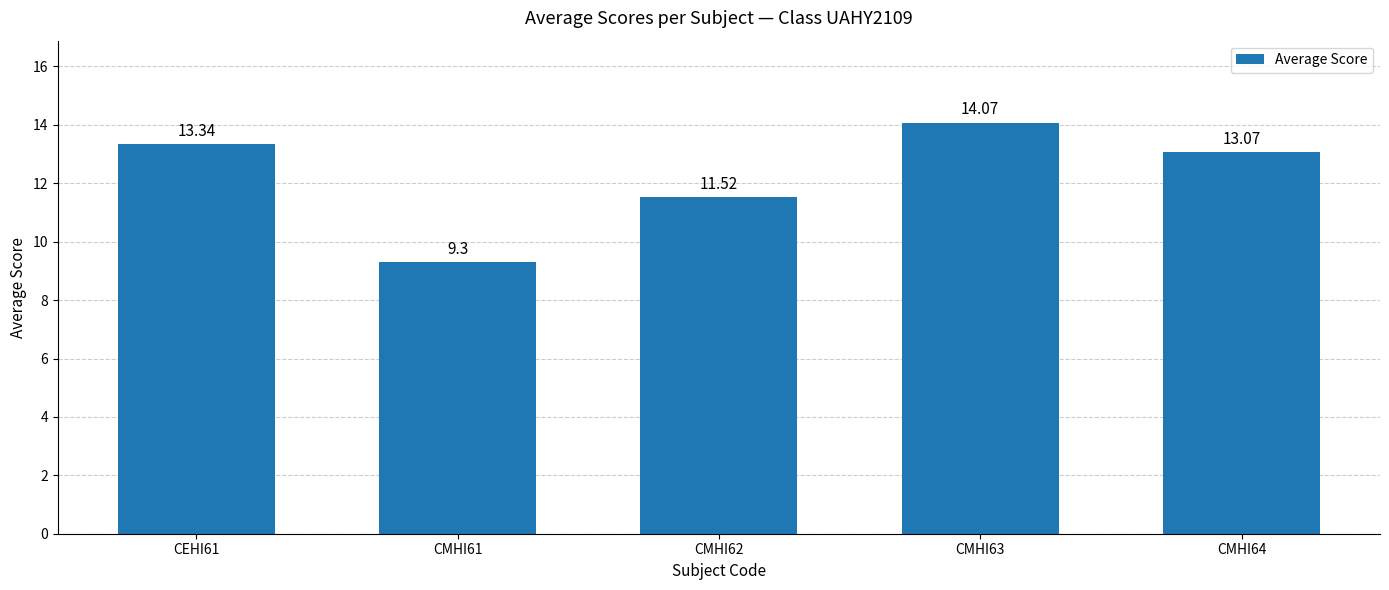

What is the average value?

12.3